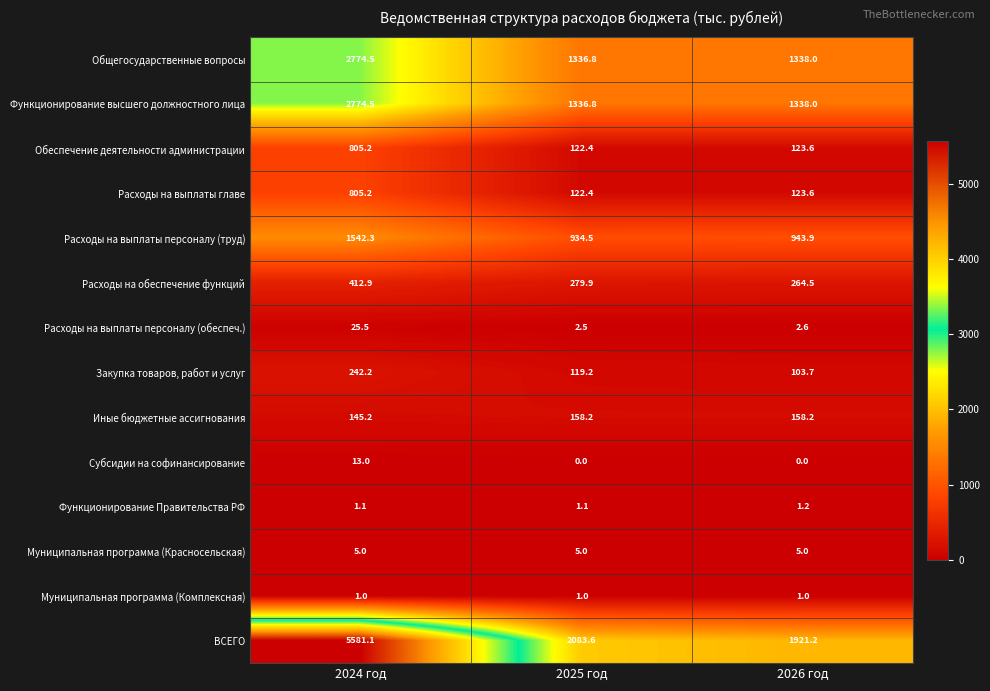

What is the average value of the Субсидии на софинансирование series?

4.3